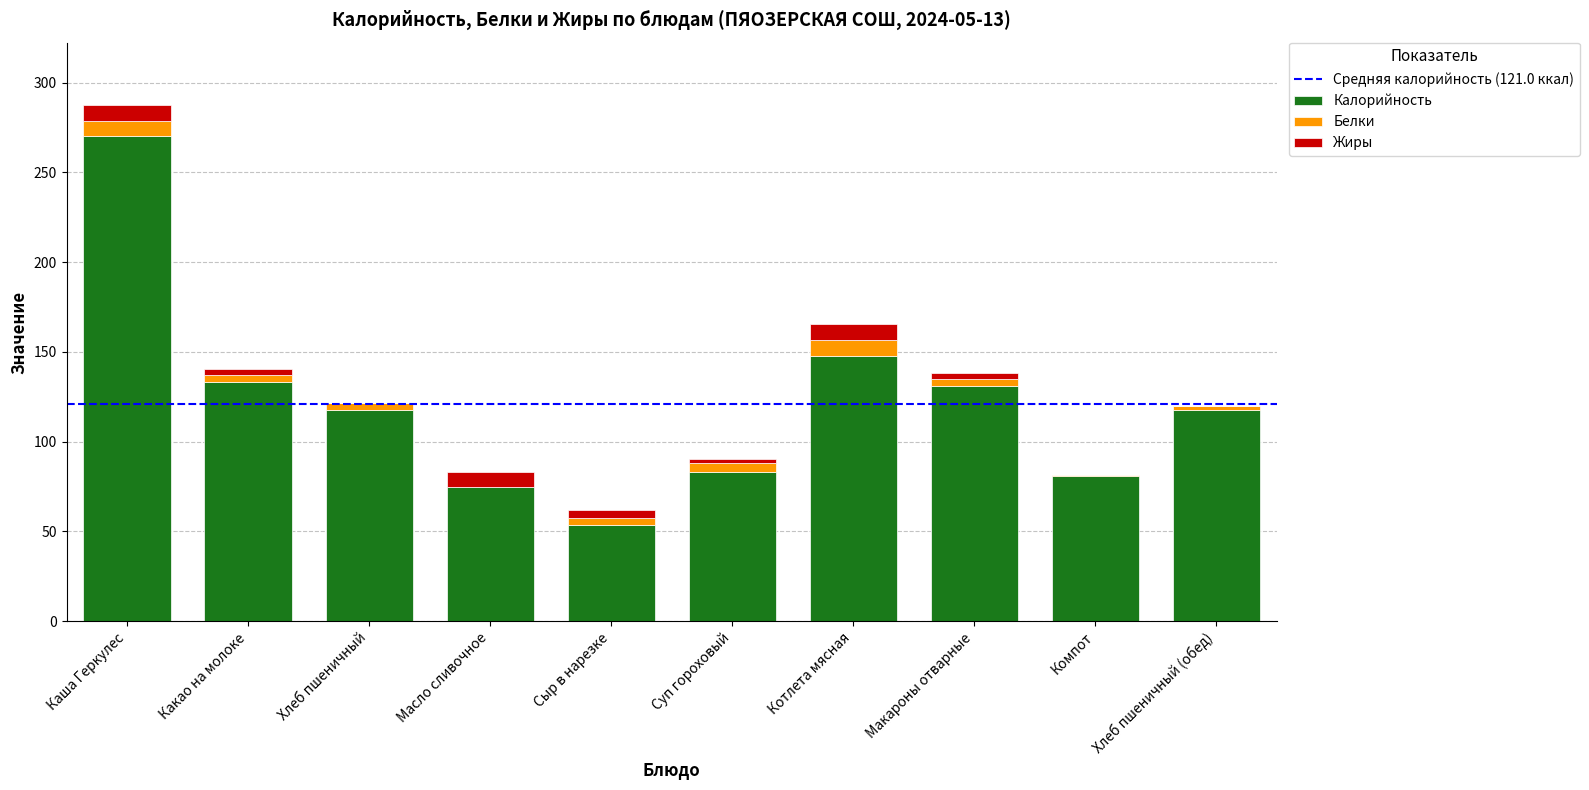

Which category has the highest value in the Калорийность series?

Каша Геркулес